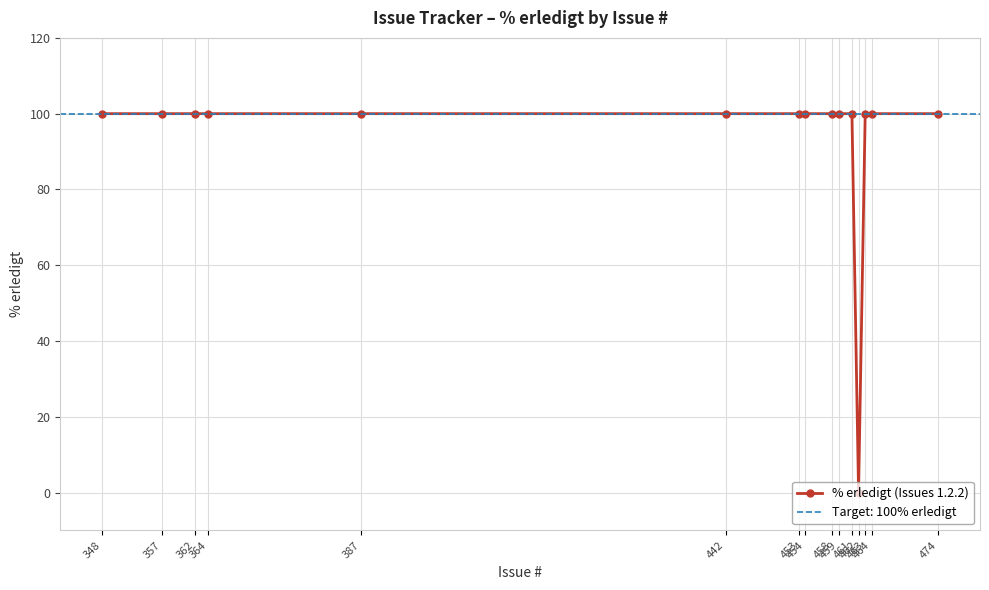

The chart shows a value of 100 at 364. True or false?

True